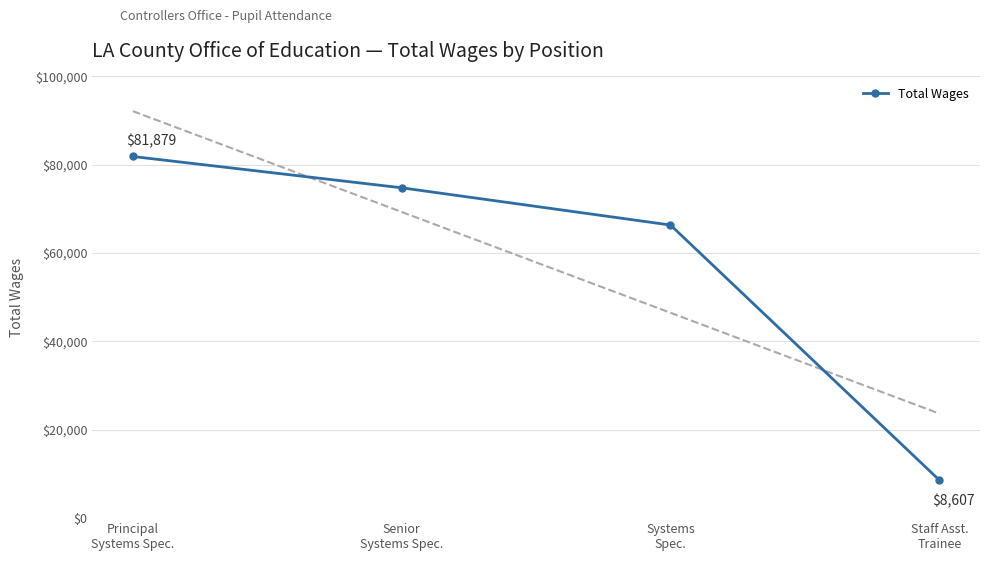

Approximately how many times larger is the value at Systems
Spec. compared to Senior
Systems Spec.?

0.9